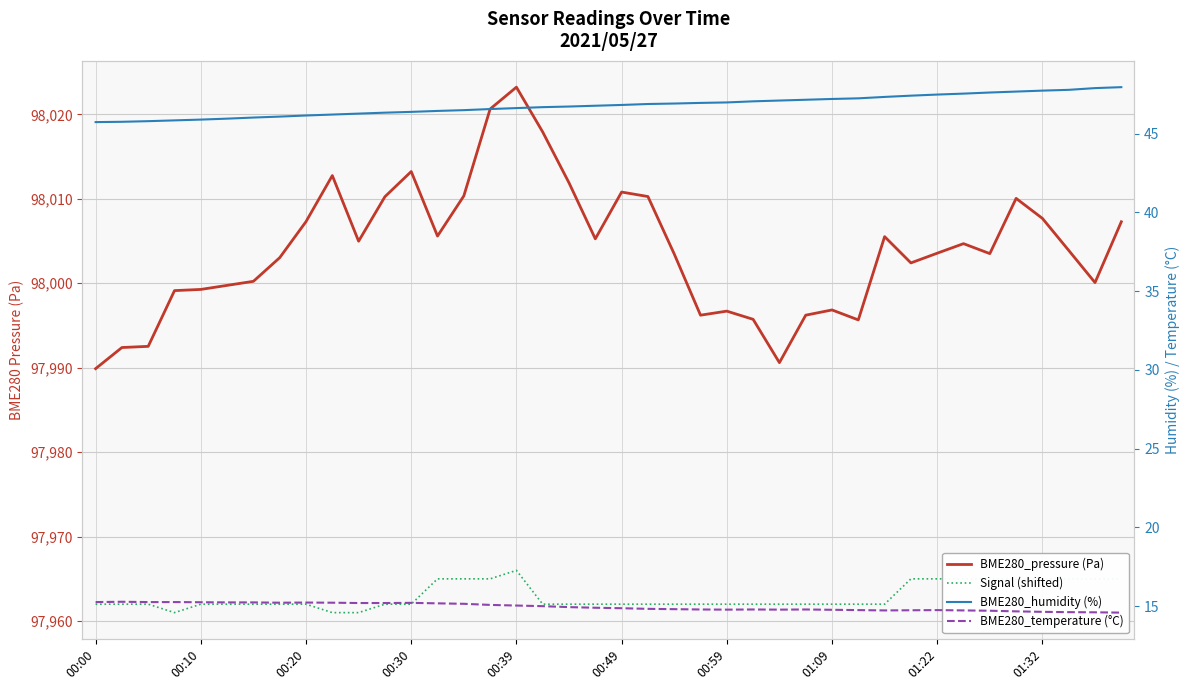

At how many categories does at least one series exceed 95894?

40